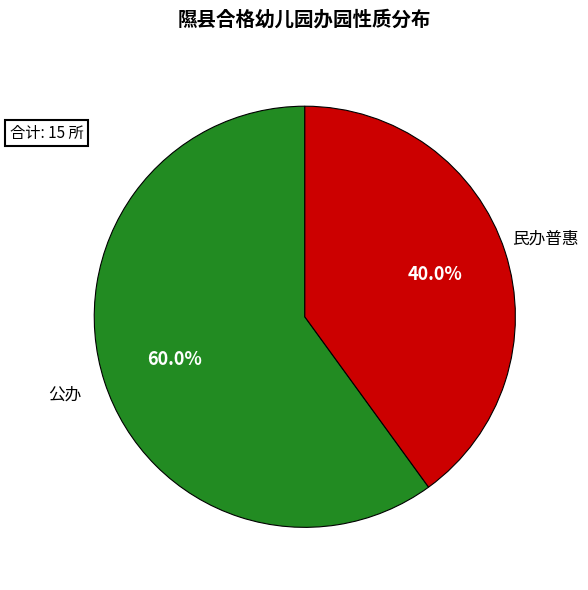

To the nearest percent, what portion does 公办 represent?

60%